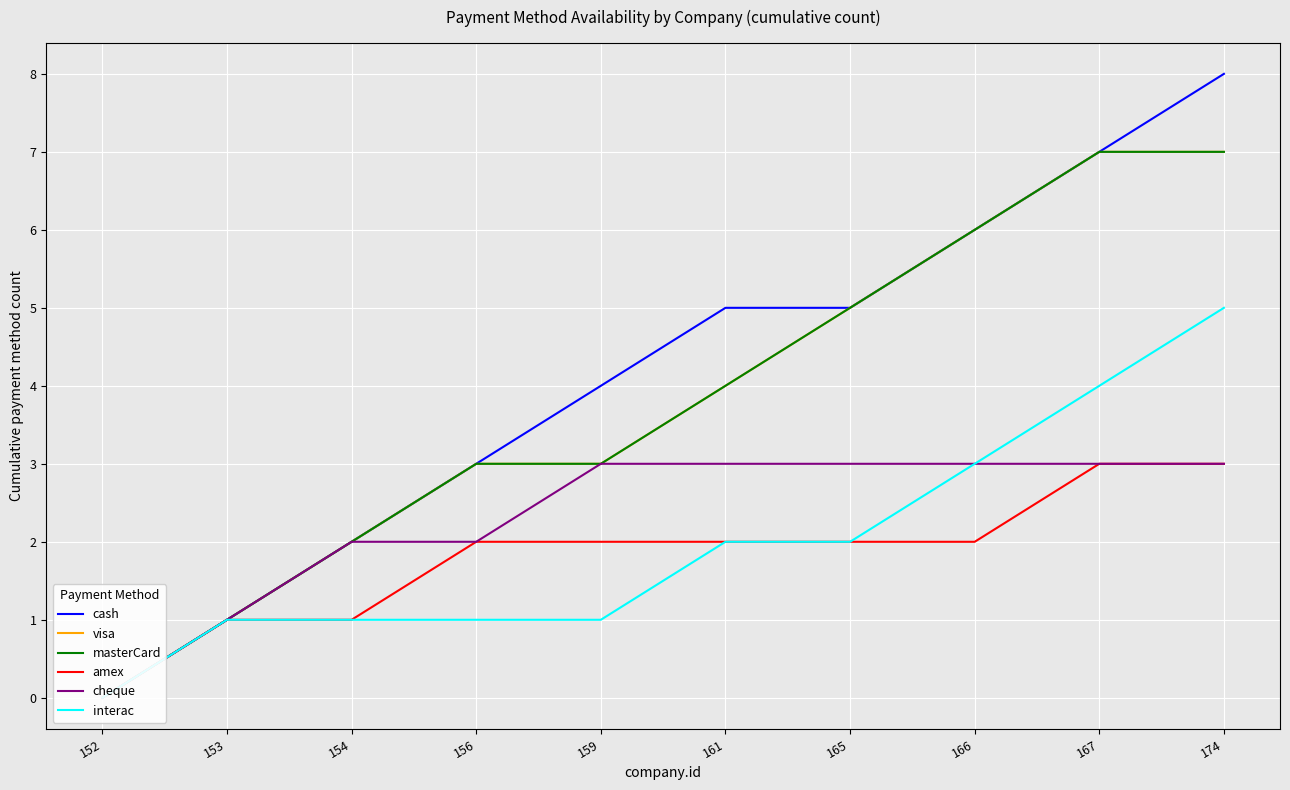

What is the sum of the visa values at 167 and 156?

10